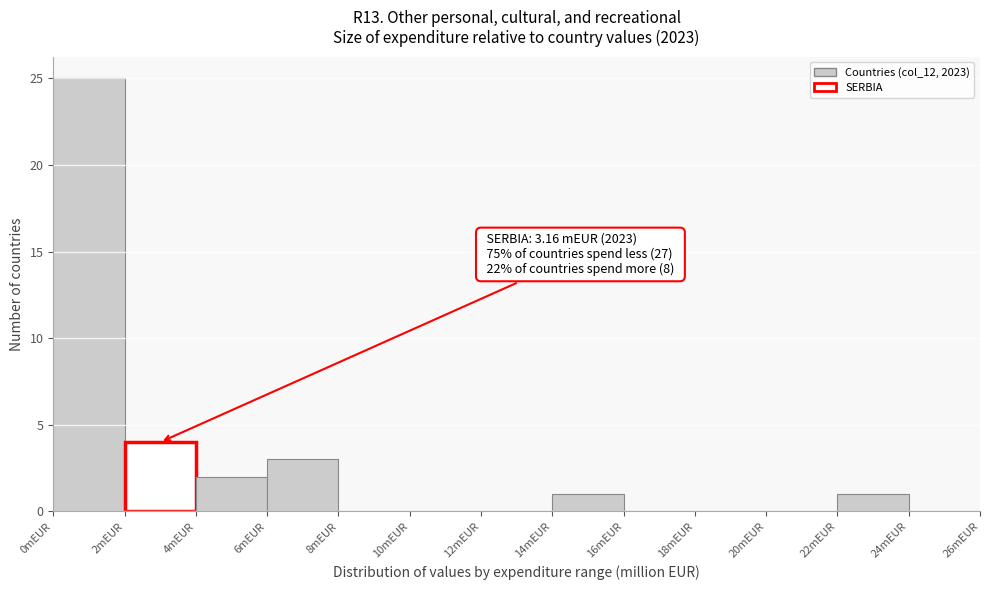

Over which range of the x-axis is the bar tallest?

0 to 2